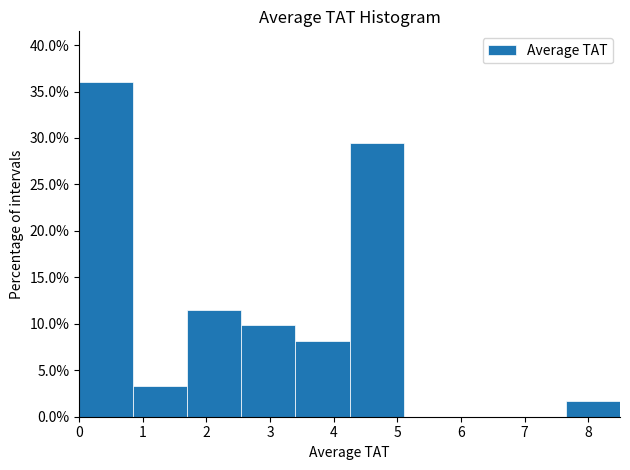

What is the height of the bar covering 0.00 to 0.85 on the x-axis? Neither the bar edges nor the heights are printed on the chart, so give them approximately, as read against the axes.

36.0